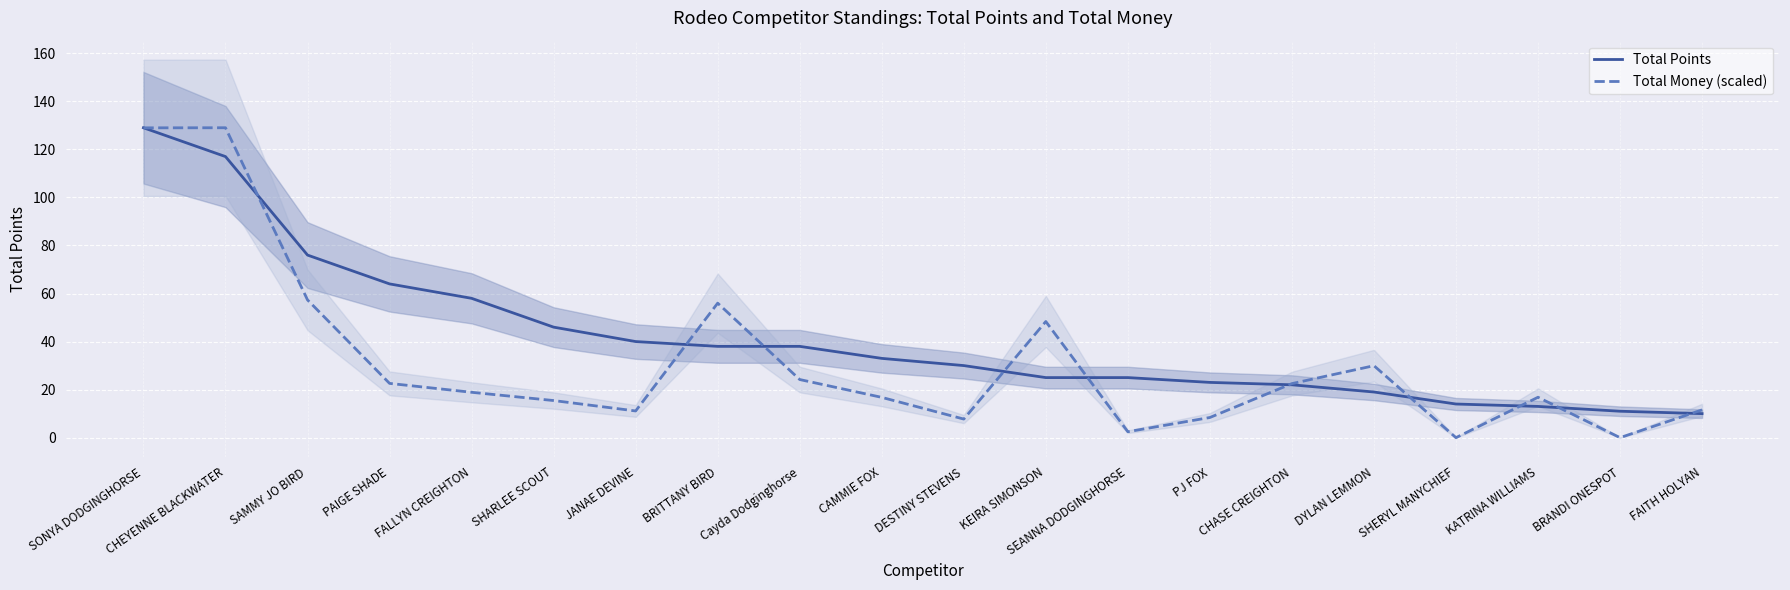

The Total Money (scaled) series shows 7.6 at SHARLEE SCOUT. True or false?

False